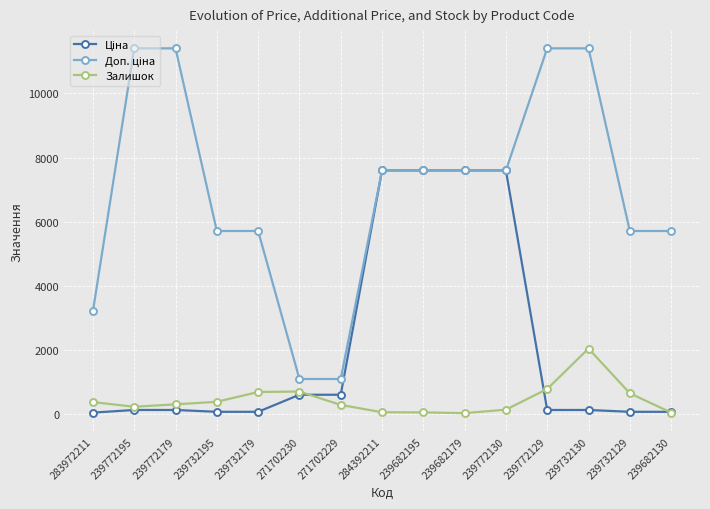

What is the average value of the Залишок series?

437.7